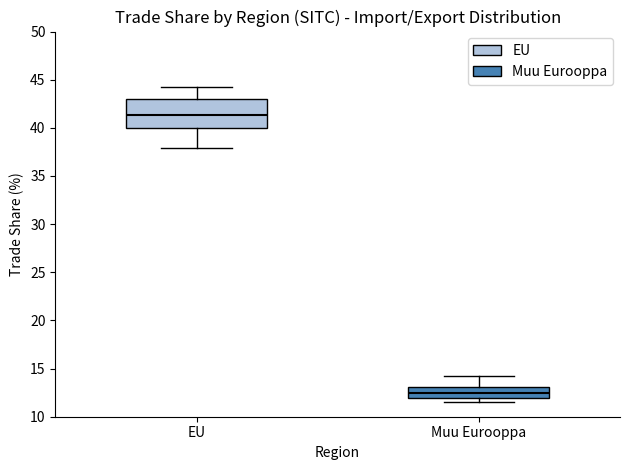

Which box has the lowest median line?

Muu Eurooppa